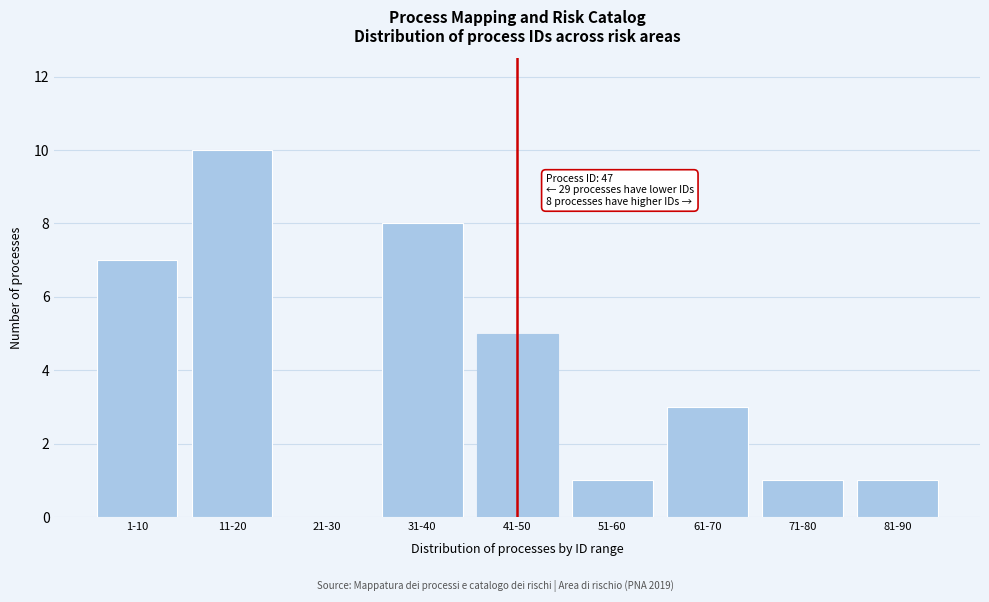

Reading right to left, transcribe all the data shown in this chart.

81-90=1	71-80=1	61-70=3	51-60=1	41-50=5	31-40=8	21-30=0	11-20=10	1-10=7